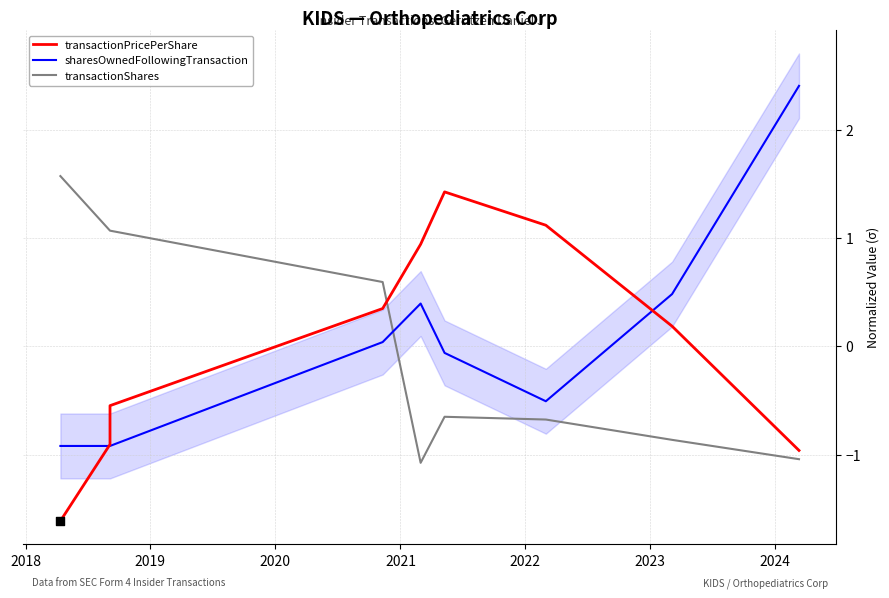

What are all the series names shown in the legend?

transactionPricePerShare, sharesOwnedFollowingTransaction, transactionShares